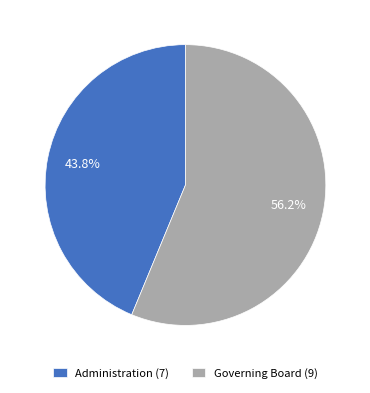

True or false: Governing Board accounts for 47% of the total.

False